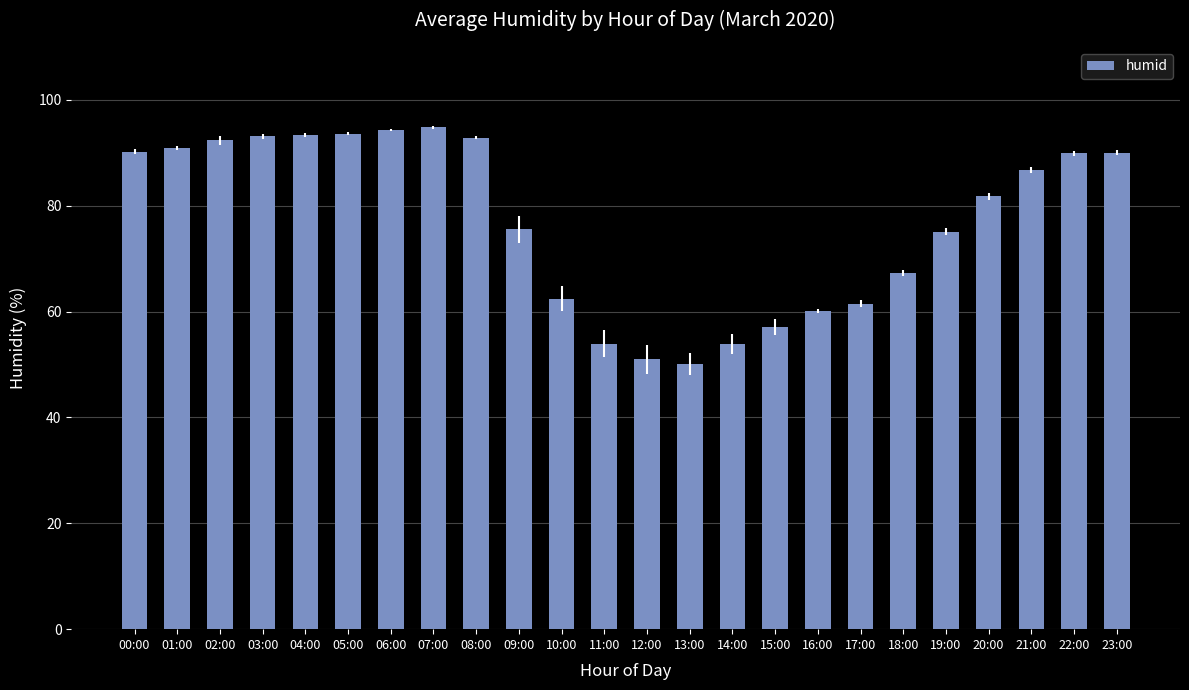

Which has a higher value, 20:00 or 00:00?

00:00